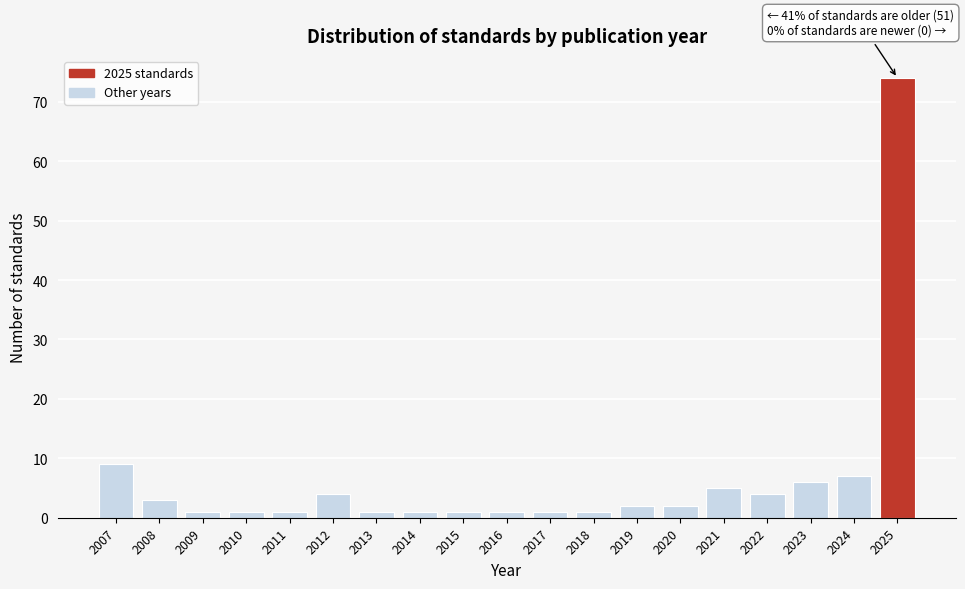

Reading left to right, extract all data points from this chart.

9	3	1	1	1	4	1	1	1	1	1	1	2	2	5	4	6	7	74